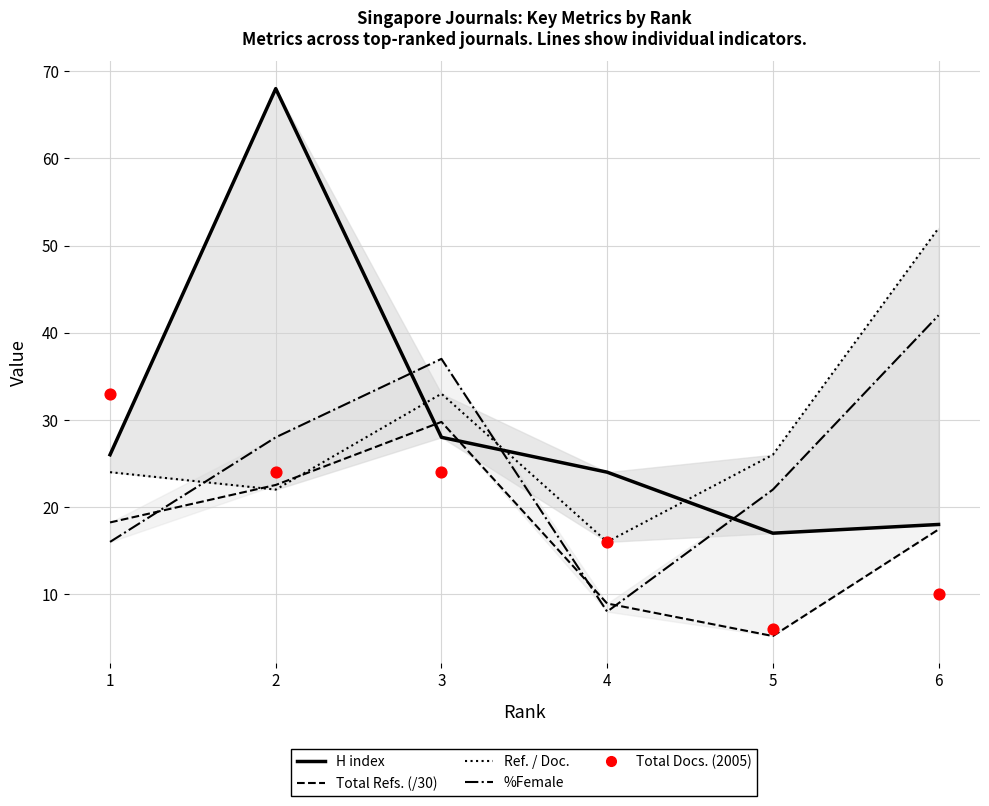

Which series has the largest Y range (max minus min)?

H index